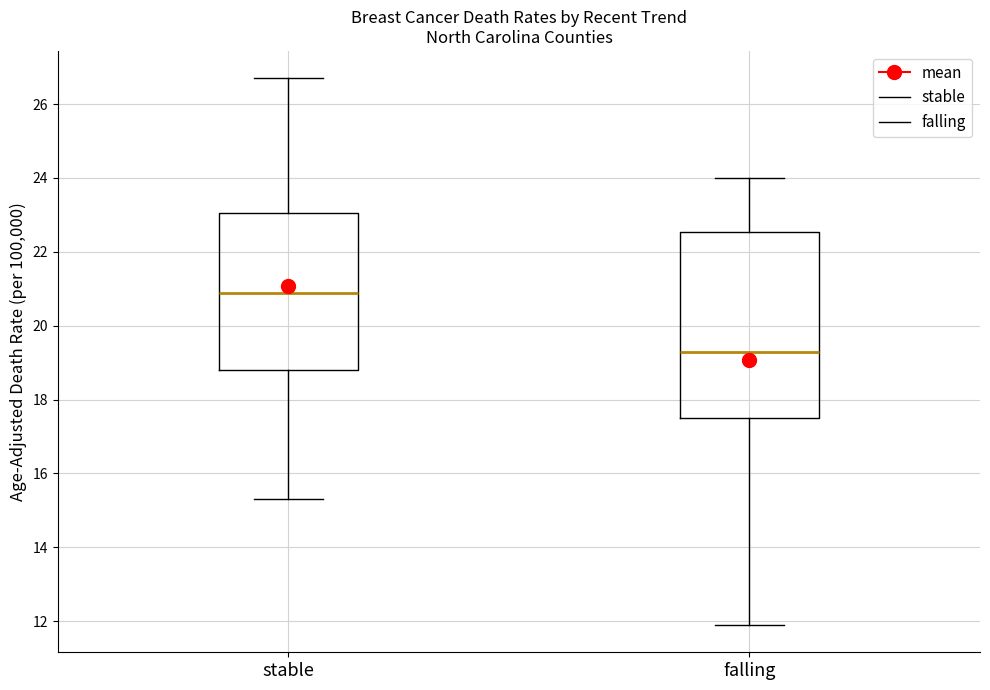

Comparing the boxes themselves (not the whiskers), which one is the tallest?

falling